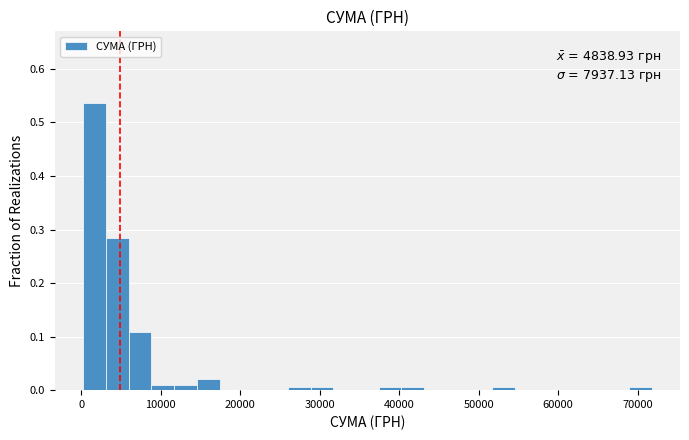

Around what value on the x-axis is the tallest bar? Give the approximate position of its centre, as read against the axis.

2000